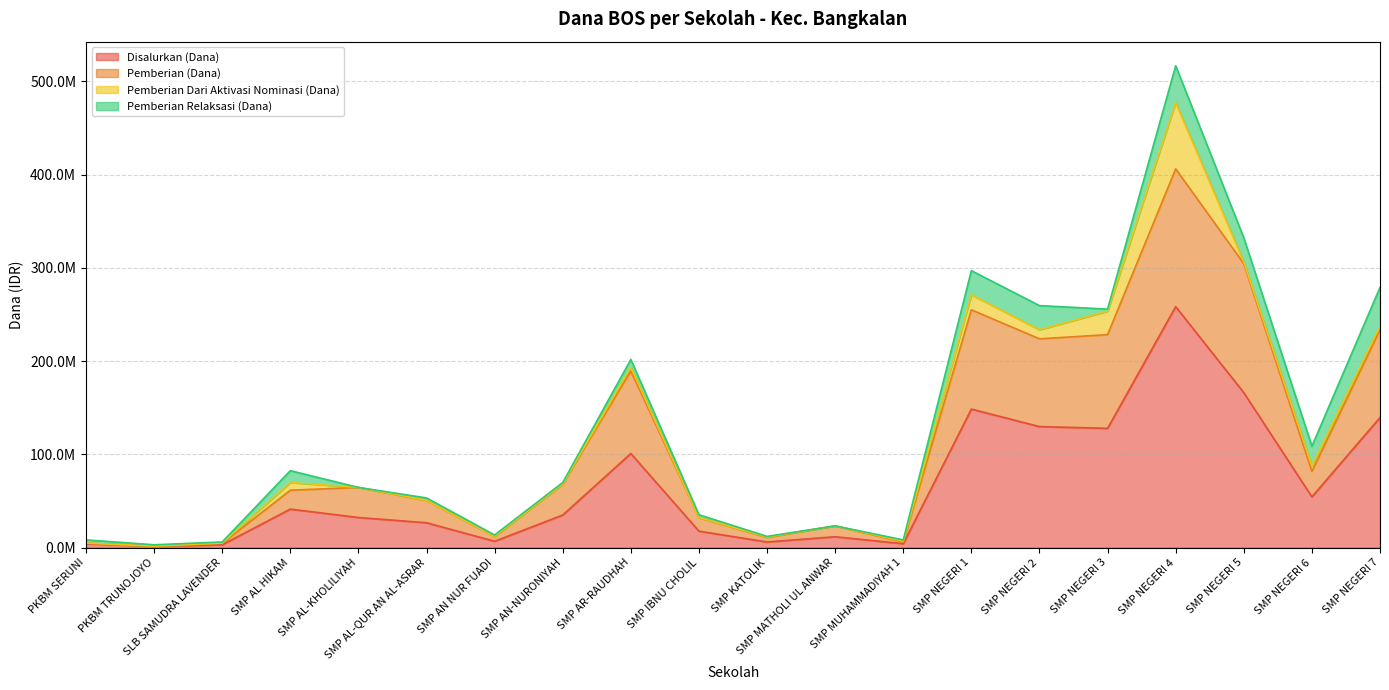

At which label is Pemberian (Dana) closest to 203812500?

SMP AR-RAUDHAH